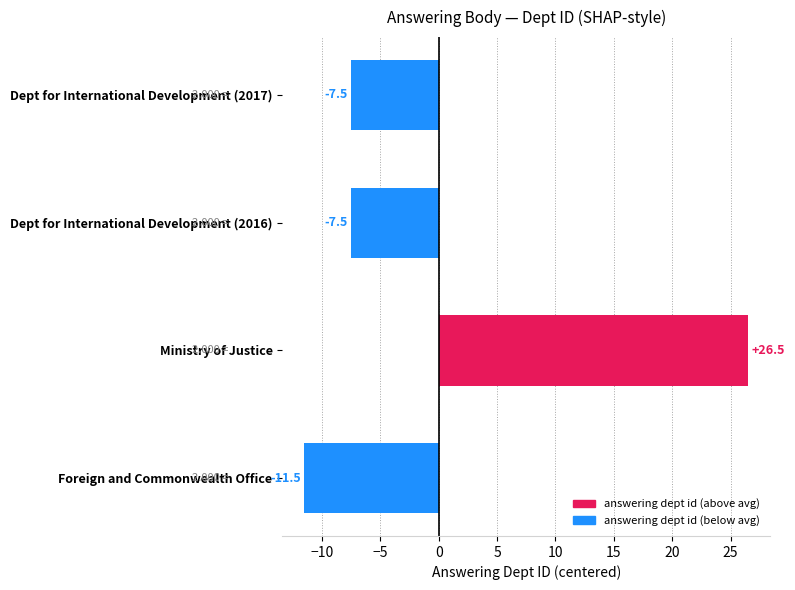

What is the label of the 2nd bar from the bottom?

Ministry of Justice